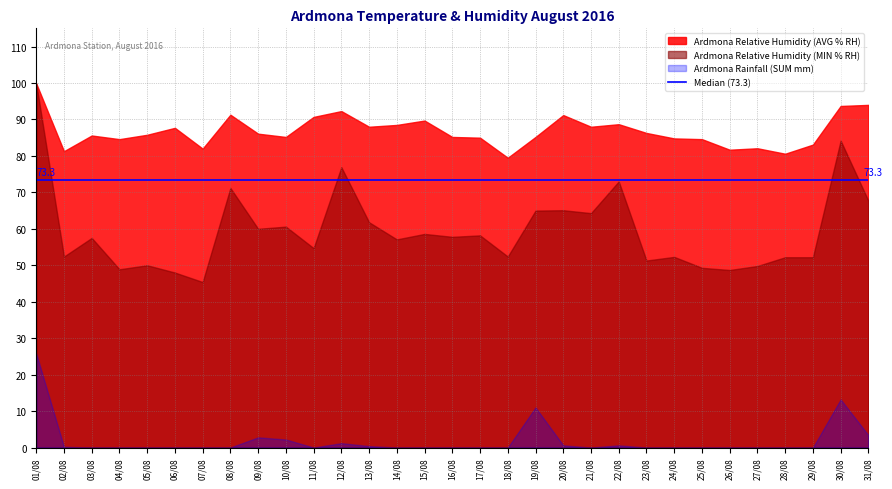

What is the maximum value shown in the chart?

99.9